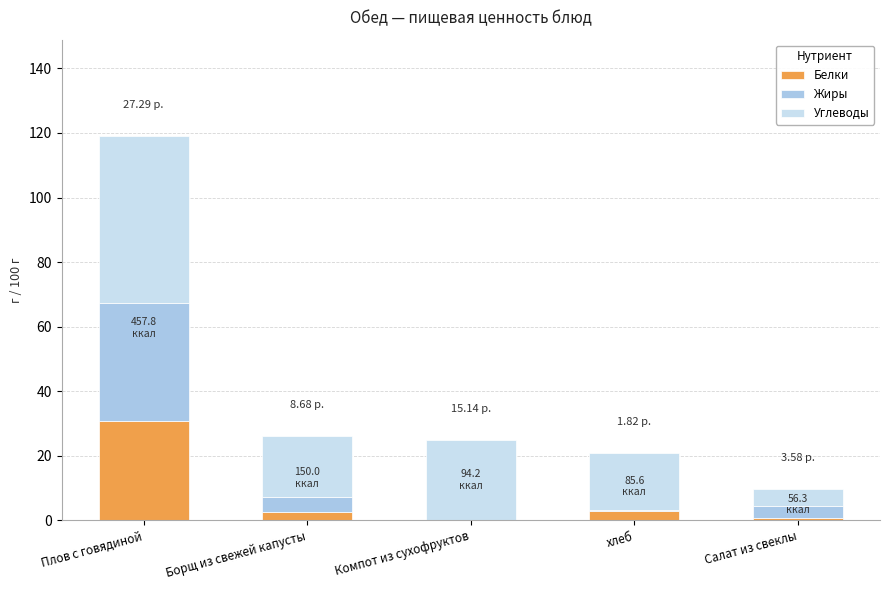

At which category is the sum across all series the highest?

Плов с говядиной